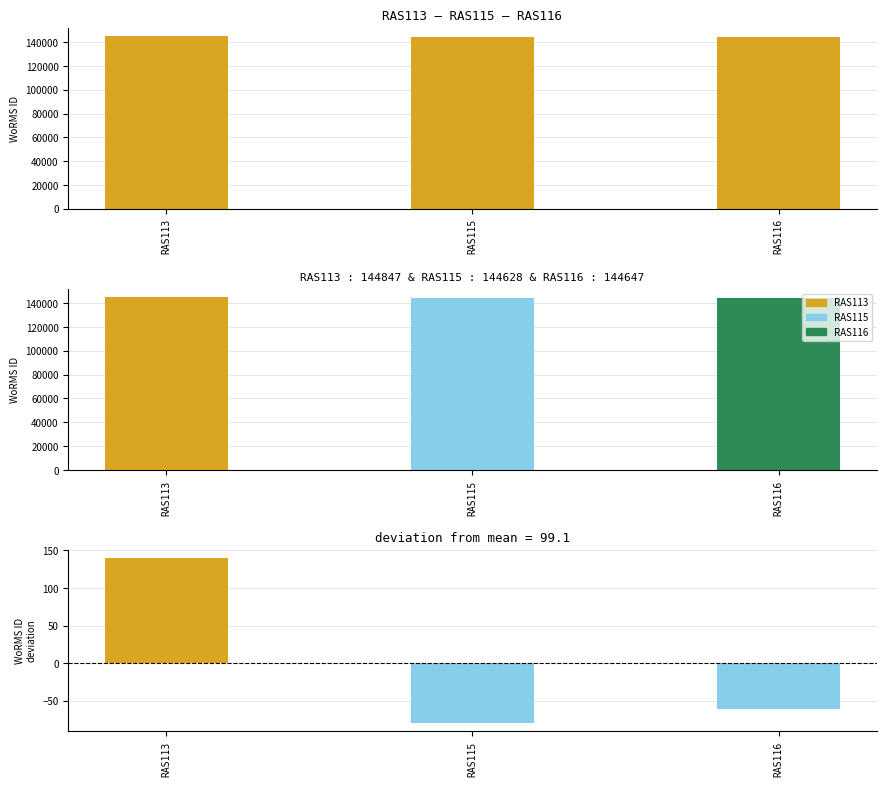

The value at RAS115 is 60936. True or false?

False